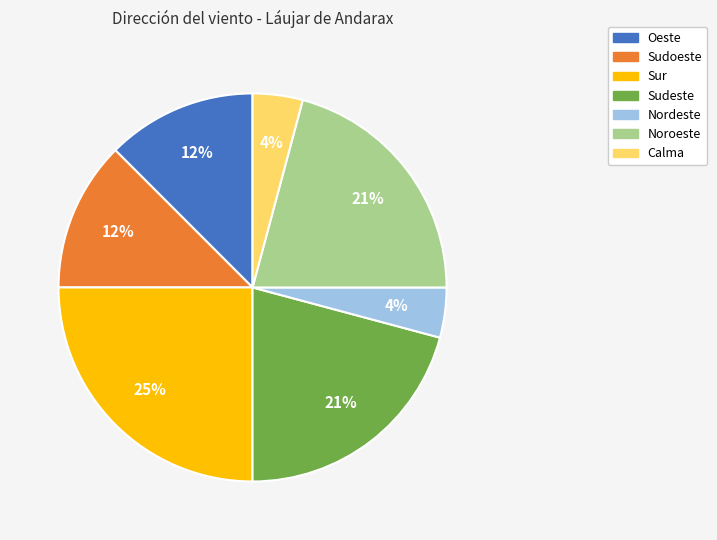

Does any single category account for the majority?

No